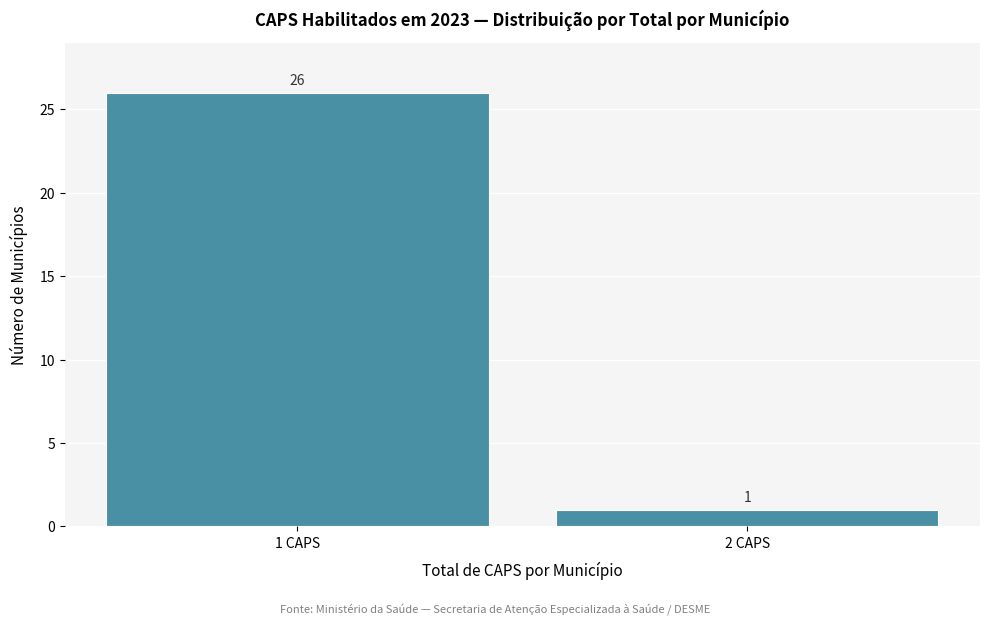

Reading right to left, transcribe all the data shown in this chart.

2 CAPS=1	1 CAPS=26